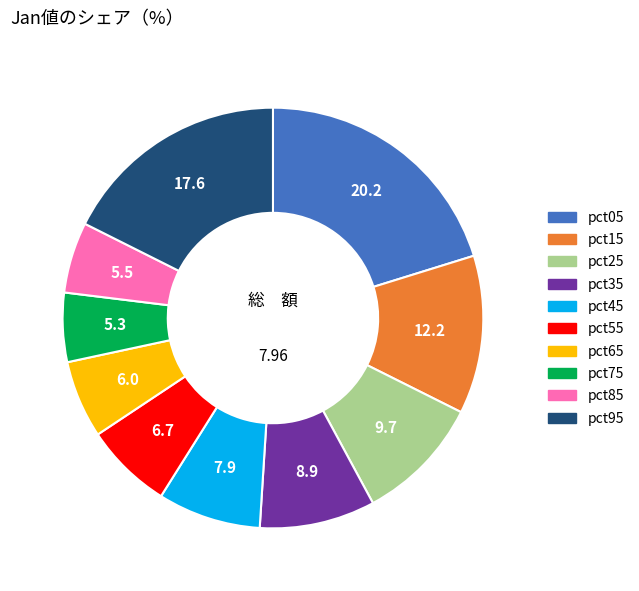

What is the largest slice in the pie chart?

pct05